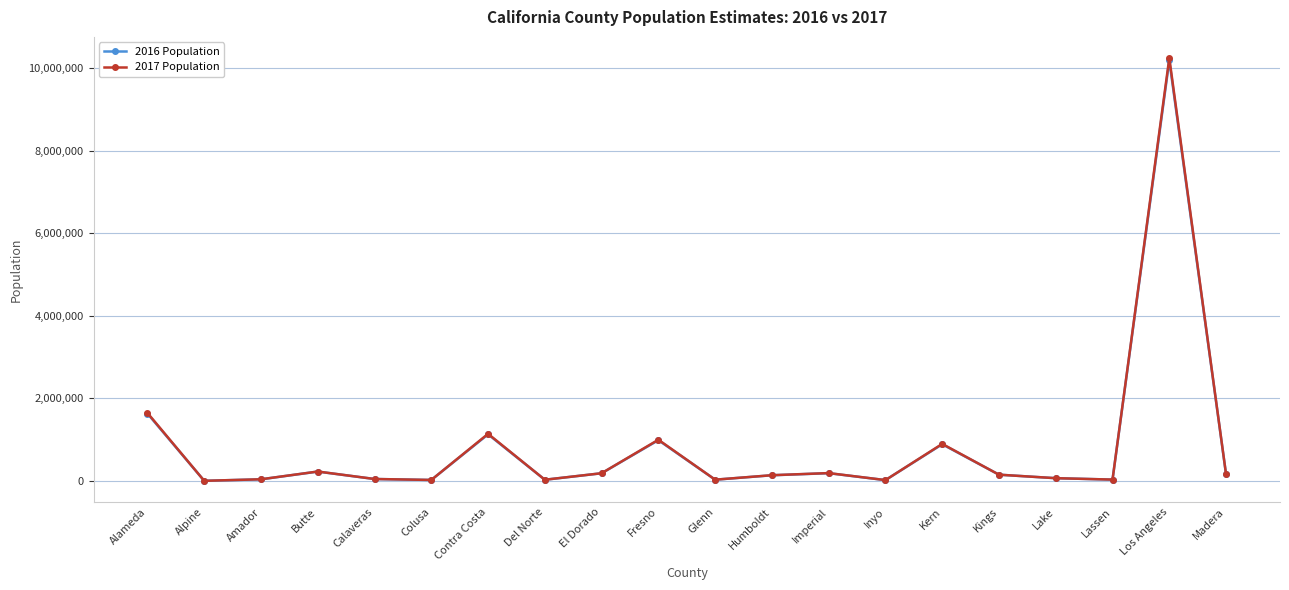

At which category is the sum across all series the highest?

Los Angeles